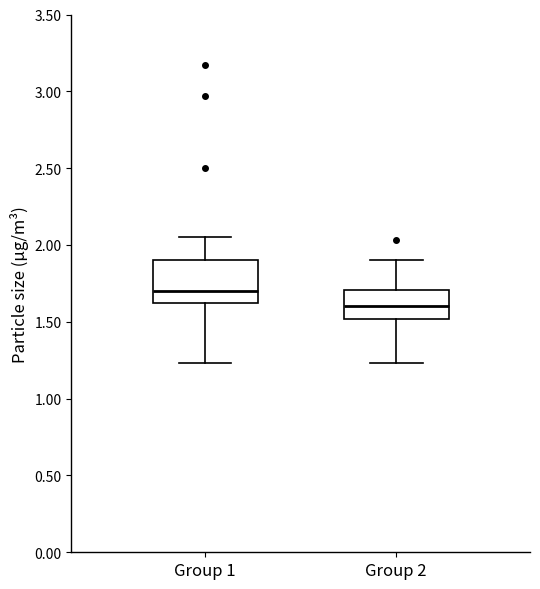

Reading left to right, transcribe this box plot: for each box, give where its median line is, the range the box spans, and where its two whiskers end, as read against the y-axis. The values are not printed on the chart, so give them approximately, as read against the axis.

Group 1: median 1.70, box 1.60 to 1.90, whiskers 1.25 to 2.05
Group 2: median 1.60, box 1.50 to 1.70, whiskers 1.25 to 1.90